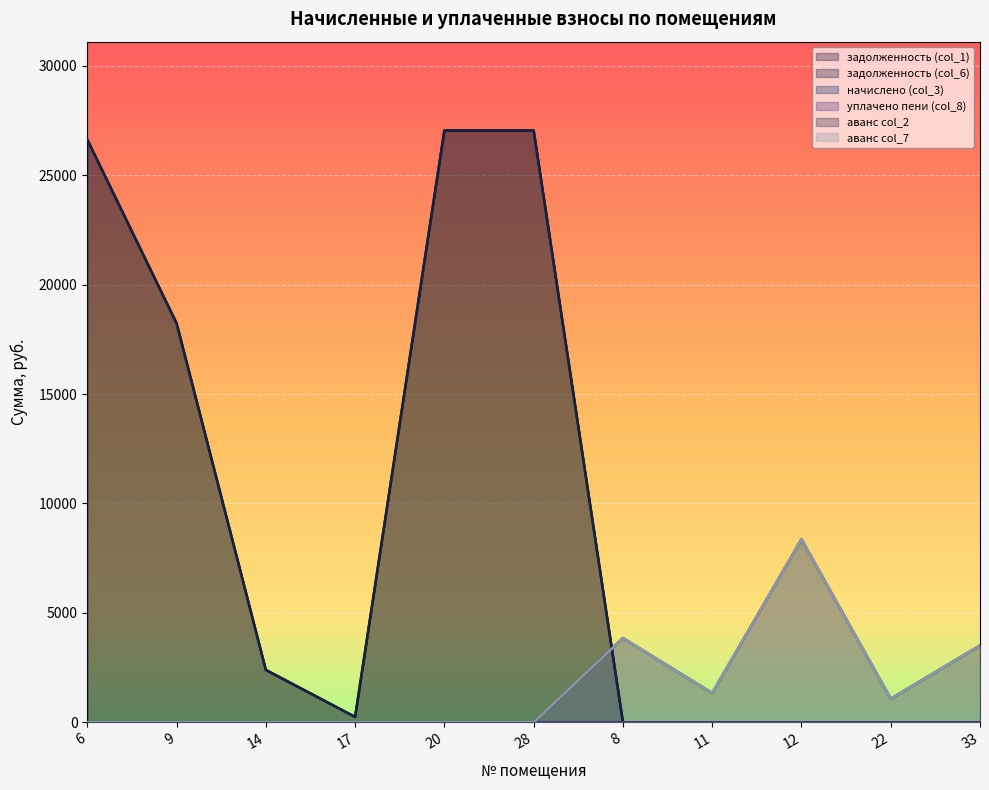

Does the chart display data point markers on the line(s)?

No